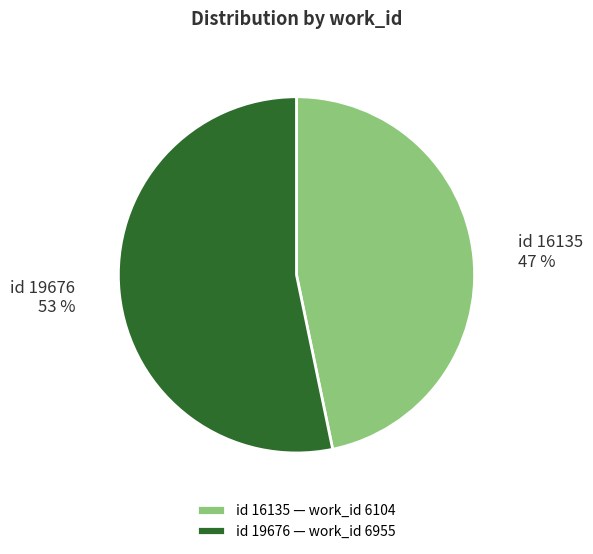

Which slice is the largest?

id 19676 — work_id 6955